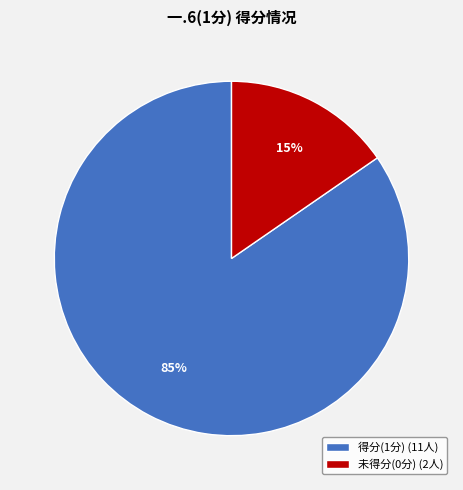

What is the smallest slice in the pie chart?

未得分(0分) (2人)